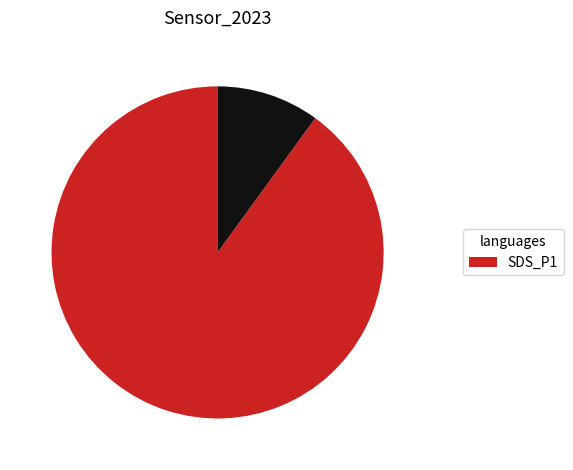

Is there a majority slice in this chart?

Yes